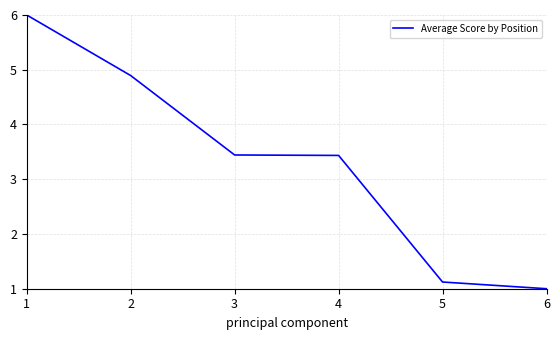

What is the greatest value displayed?

6.0